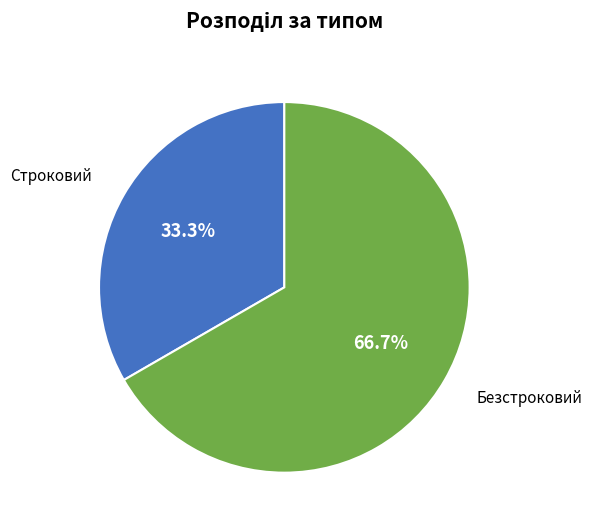

To the nearest percent, what percentage of the pie is Строковий?

33%